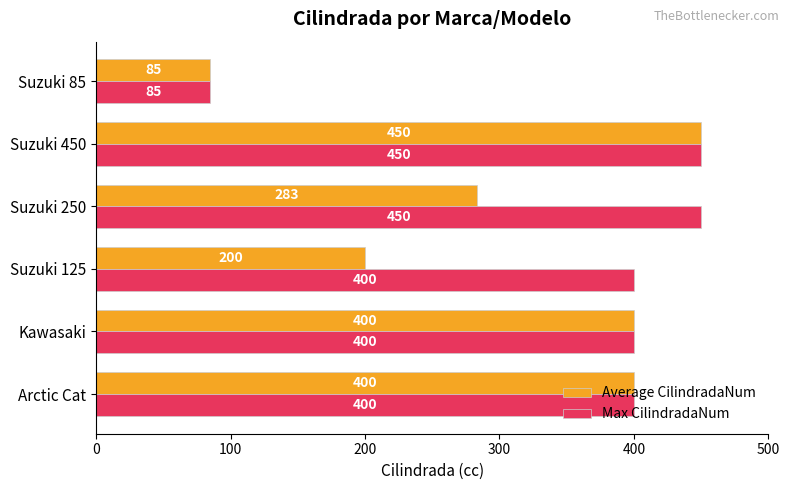

At how many categories does at least one series exceed 218?

5